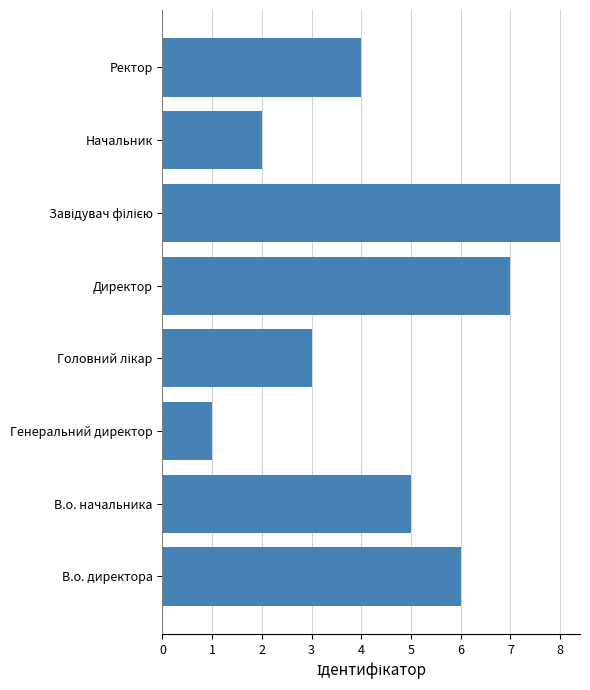

How many values are between 3 and 7?

5